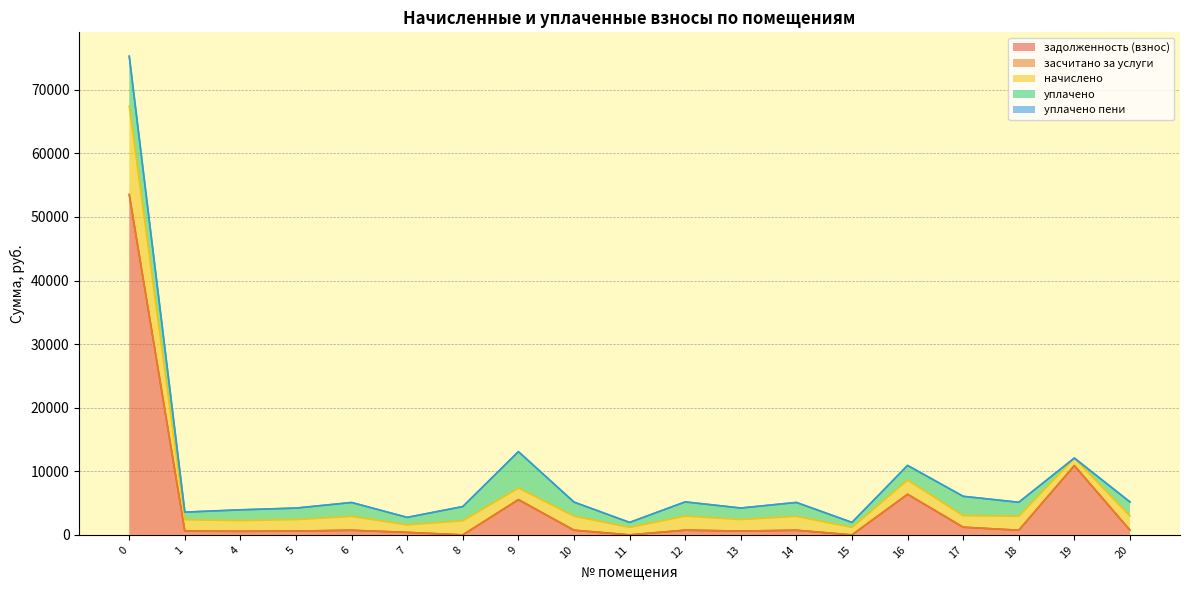

At which label is уплачено closest to 3906?

17